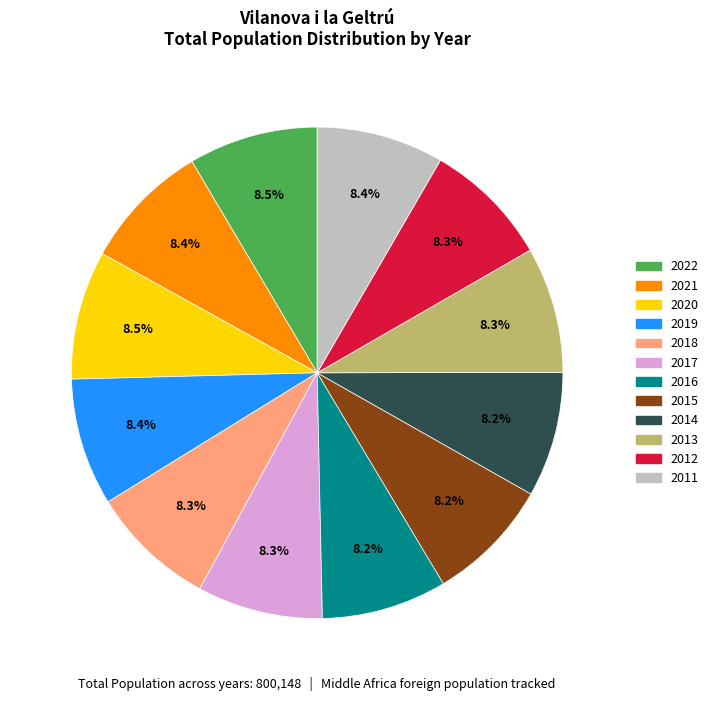

What percentage is the 2013 slice, to the nearest percent?

8%